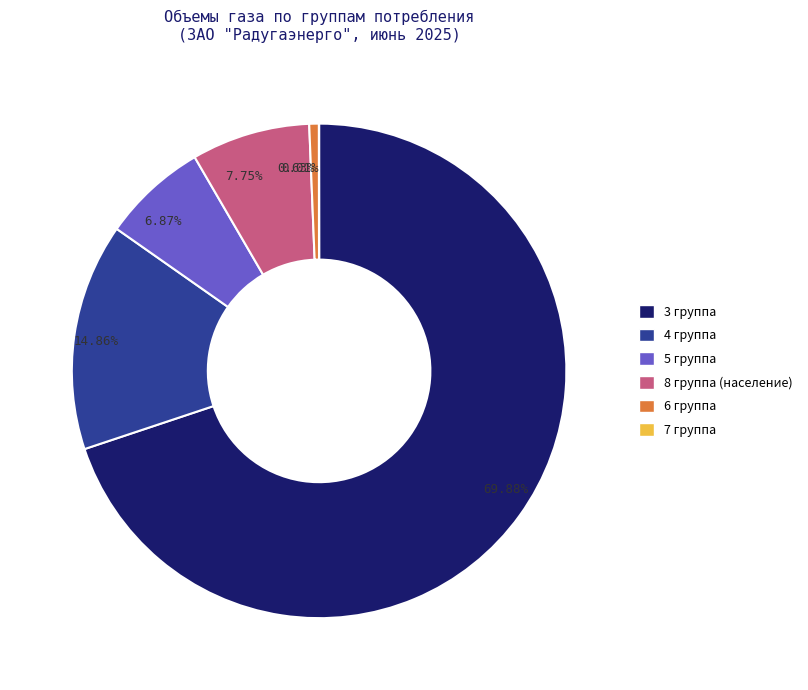

What is the ratio of the value at 8 группа (население) to the value at 5 группа?

1.1